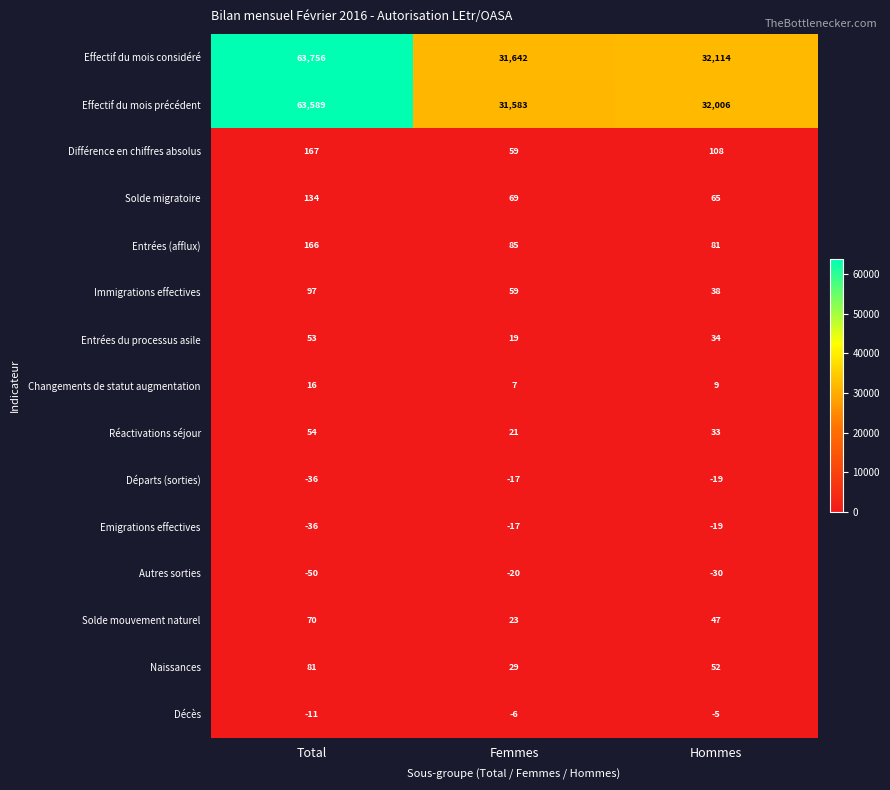

What is the sum of all Immigrations effectives values?

194